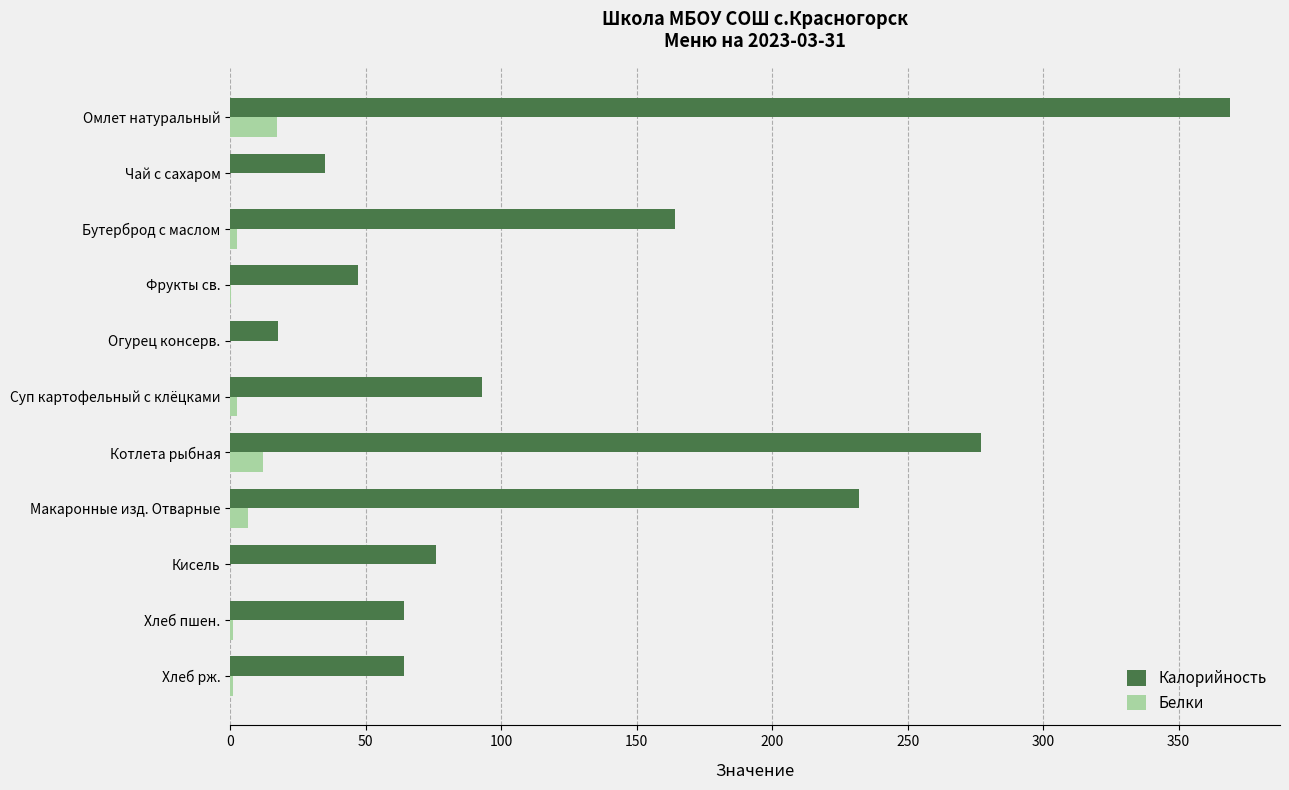

Which label corresponds to the largest value in the chart?

Омлет натуральный